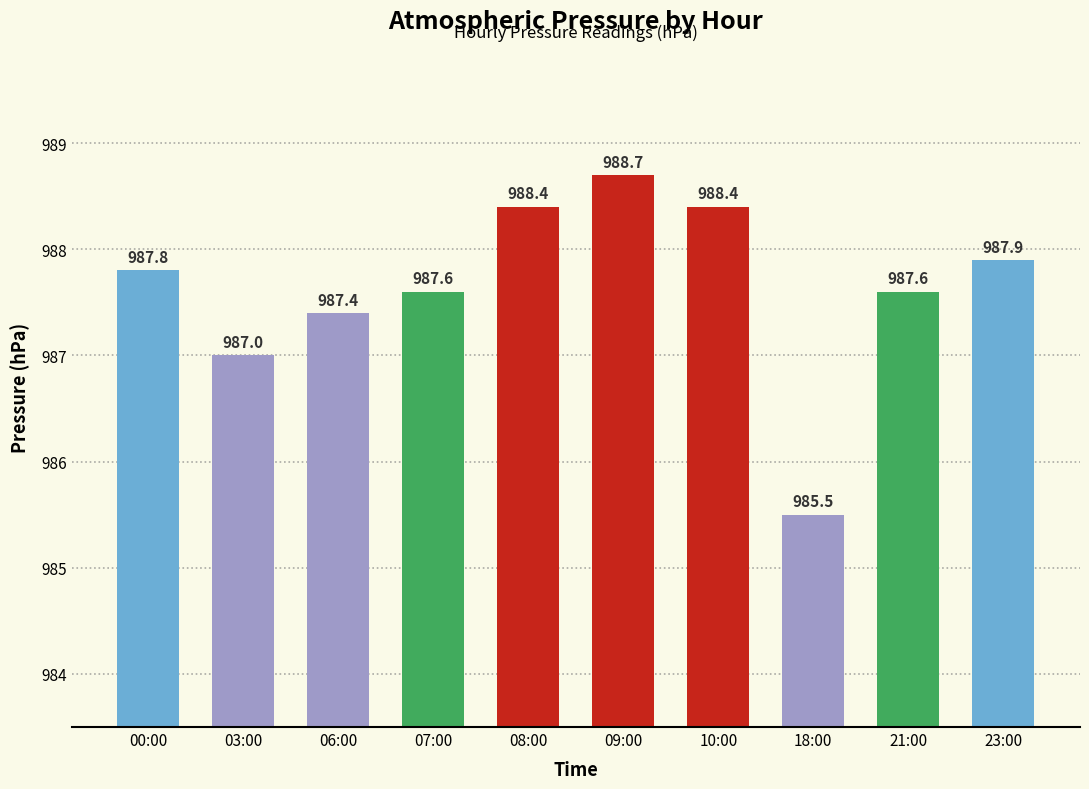

At which category does the chart reach its minimum across all series?

18:00